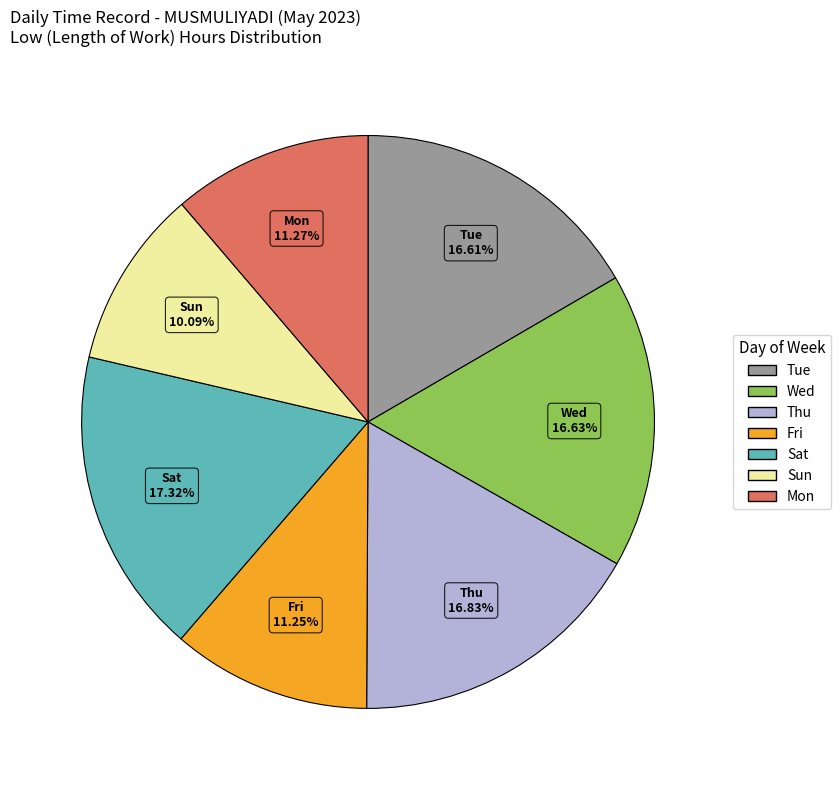

Count the number of slices in the pie.

7